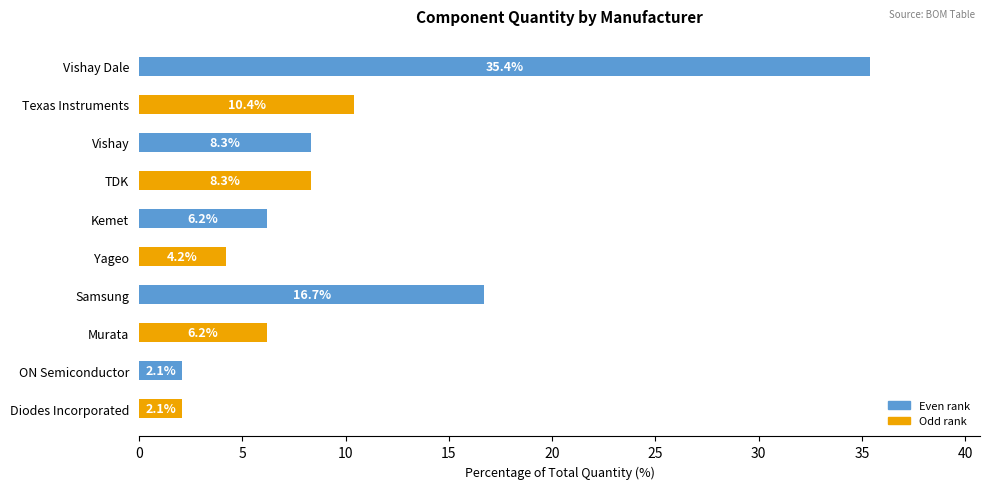

What is the difference between the second highest and second lowest values?

14.6